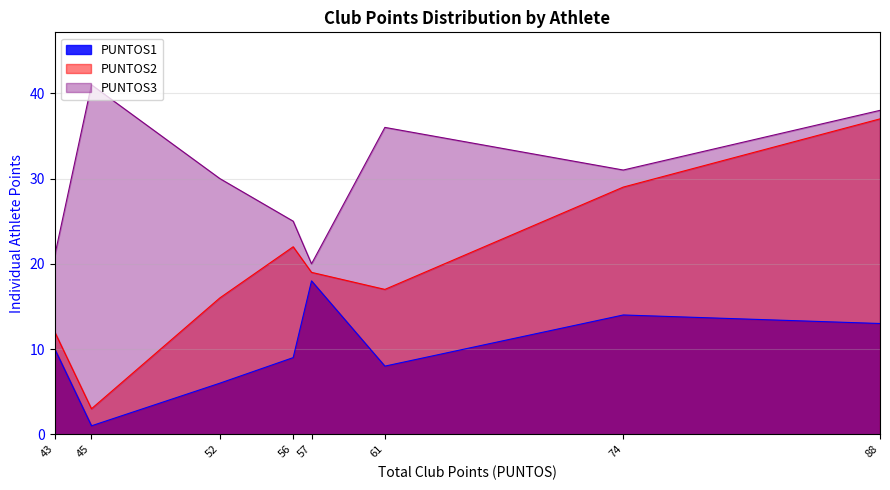

Does the chart have visible grid lines?

Yes